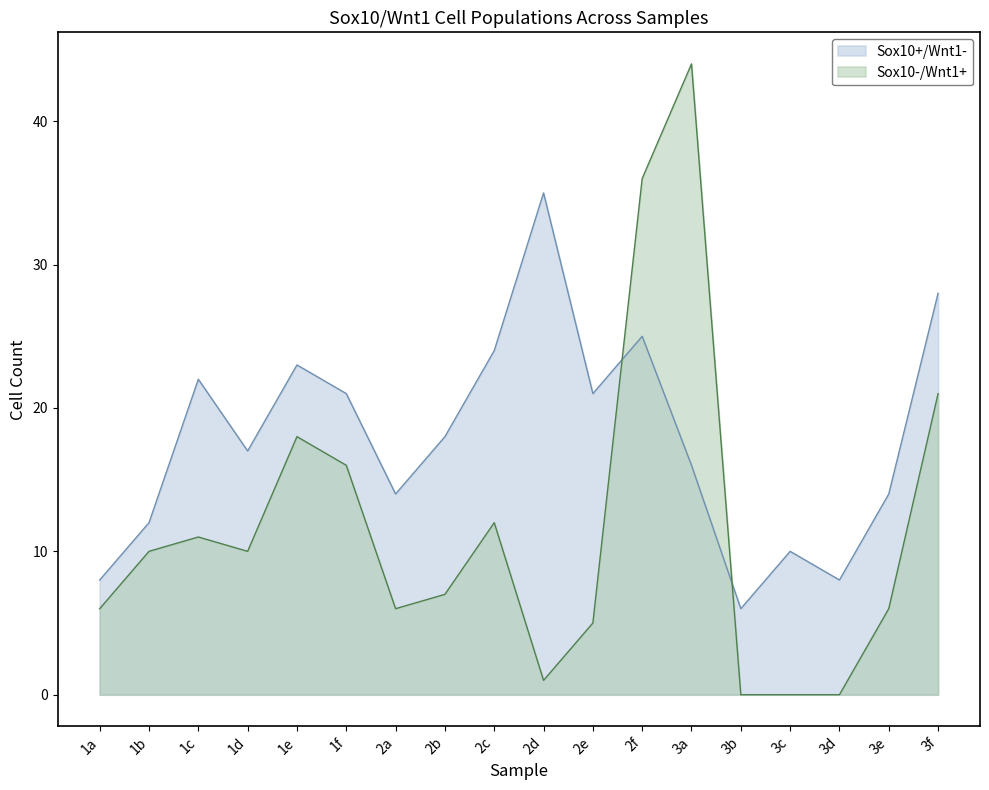

Where is the first local minimum for Sox10-/Wnt1+?

1d